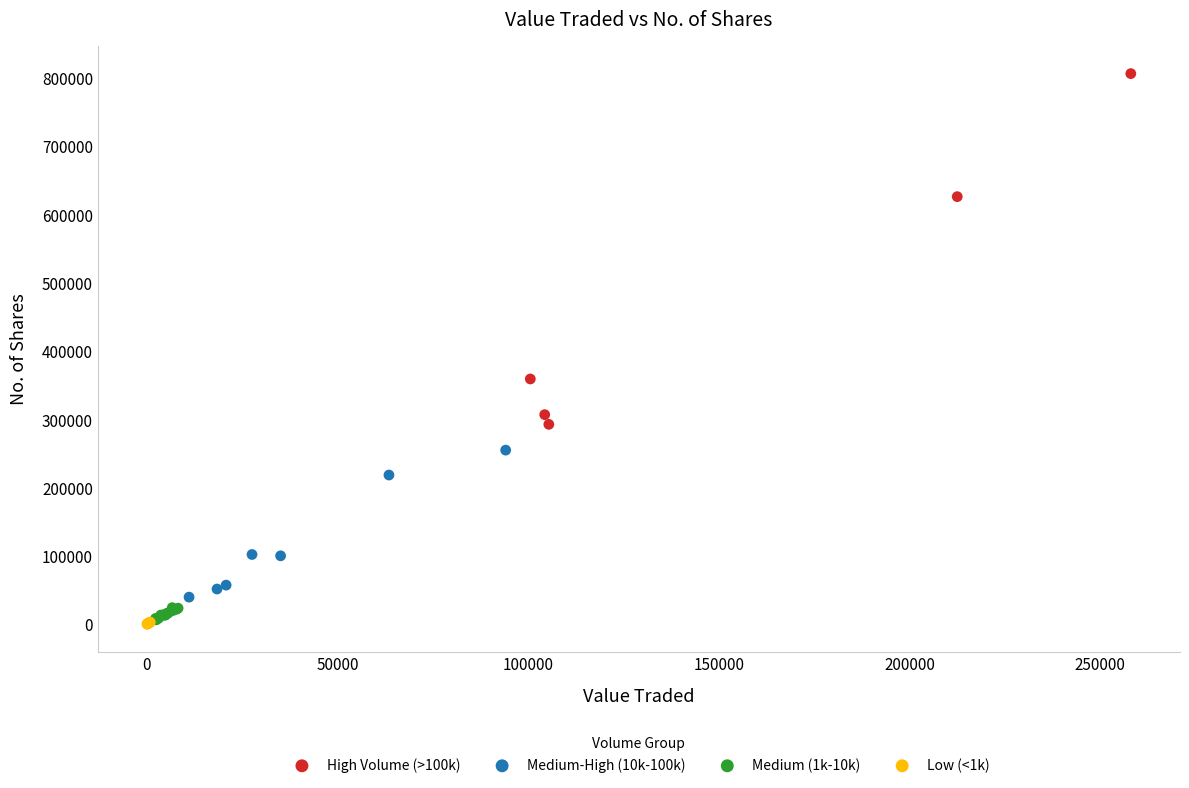

What are all the series names shown in the legend?

High Volume (>100k), Medium-High (10k-100k), Medium (1k-10k), Low (<1k)